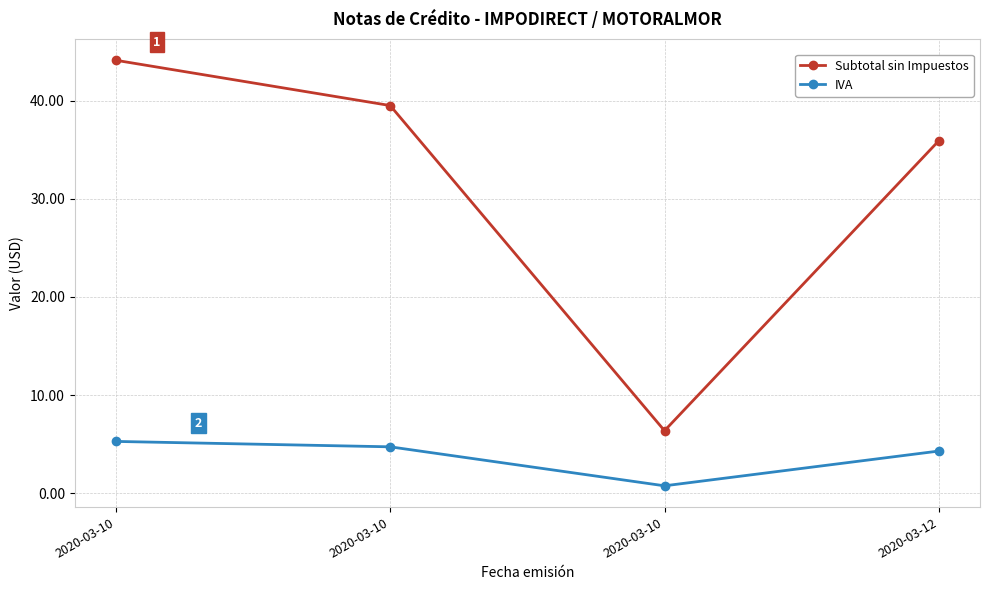

Is this an area chart (filled region under the line)?

No